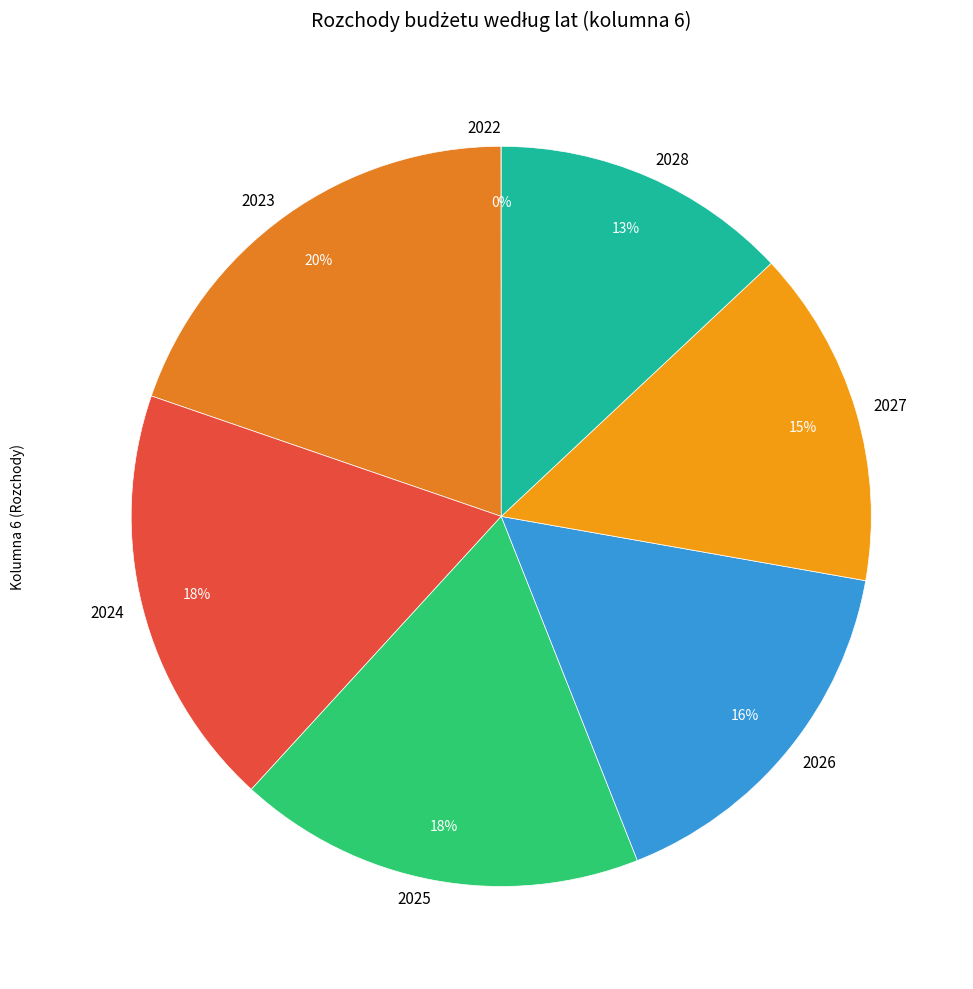

What is the ratio of the value at 2026 to the value at 2028?

1.2